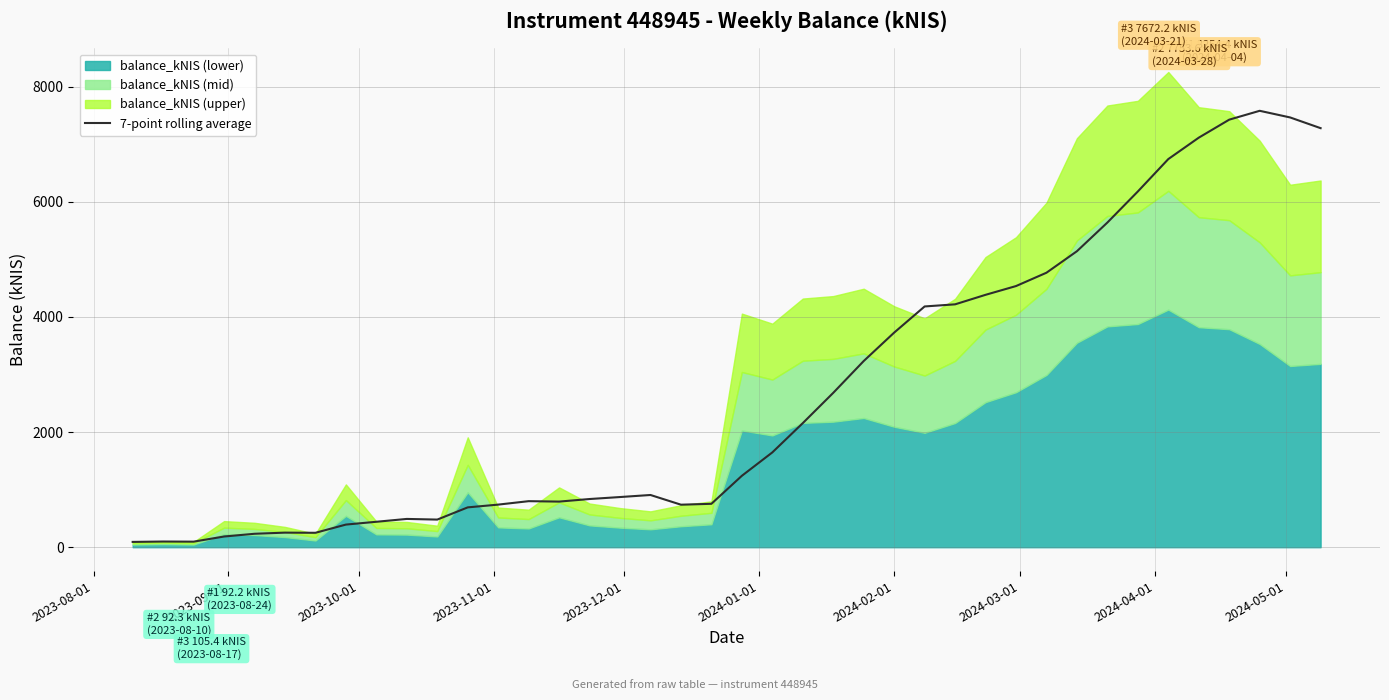

Reading left to right, list all the values displayed in this chart.

92.3	98.9	96.6	185.9	233.5	253.4	250.6	393.2	442.0	491.4	480.0	692.1	740.1	799.9	792.5	837.1	871.6	907.2	738.7	754.2	1240.7	1647.0	2155.6	2681.6	3234.2	3727.9	4182.0	4218.8	4384.2	4536.3	4768.1	5141.6	5639.7	6179.4	6742.1	7114.0	7426.8	7580.7	7465.1	7279.1